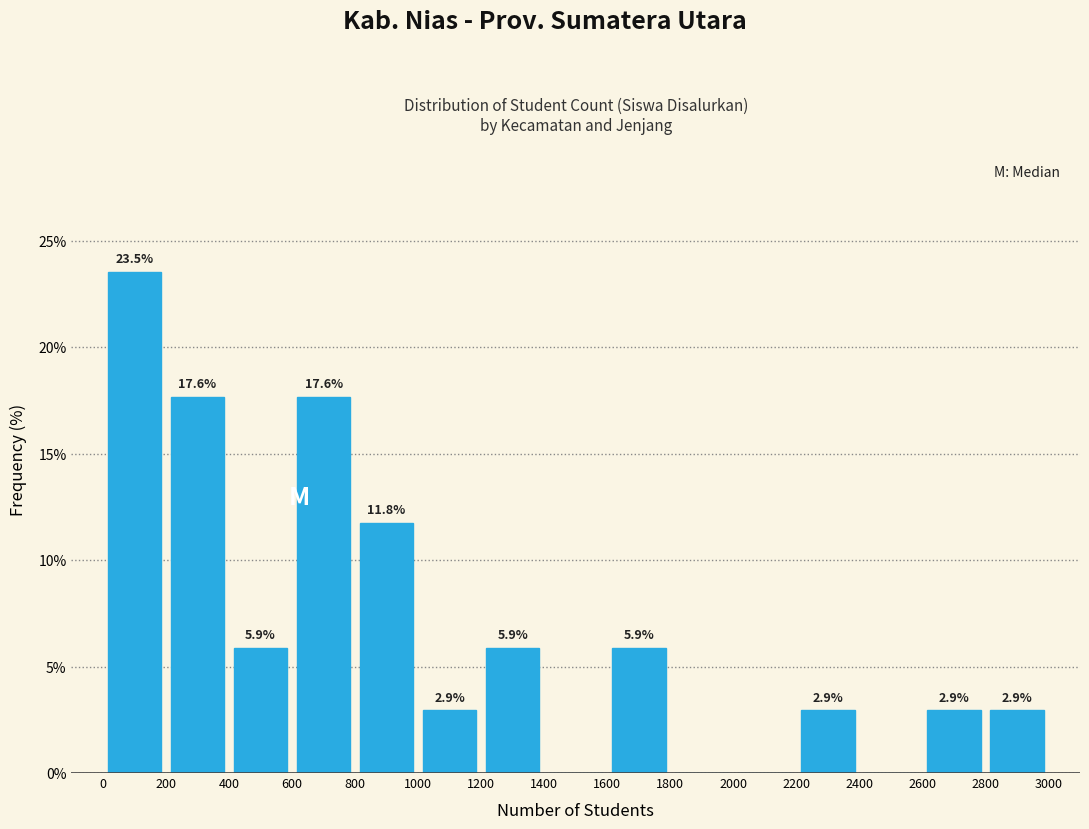

Which range on the x-axis has the tallest bar?

0 to 200